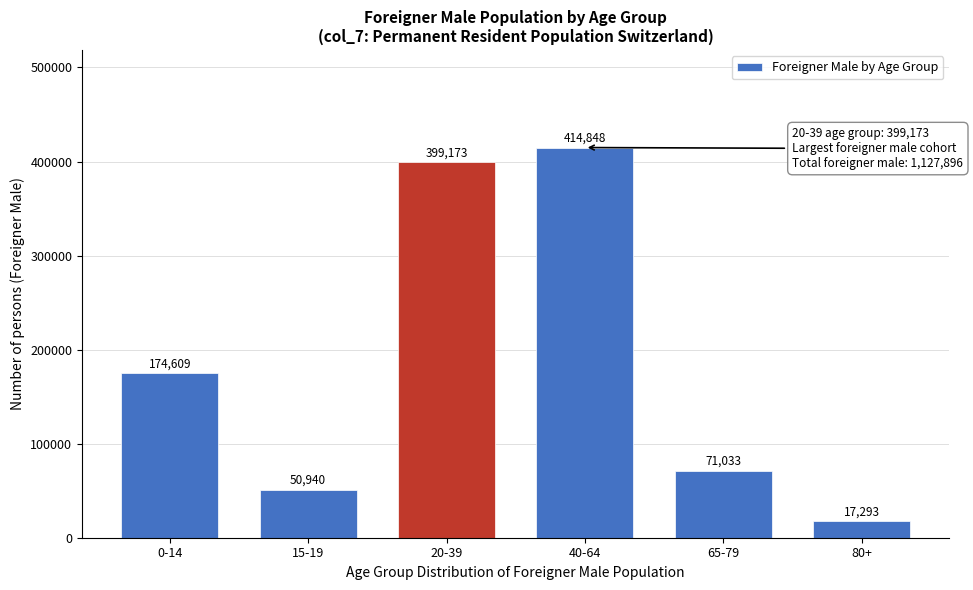

Reading left to right, what are all the values shown in this chart?

174609	50940	399173	414848	71033	17293